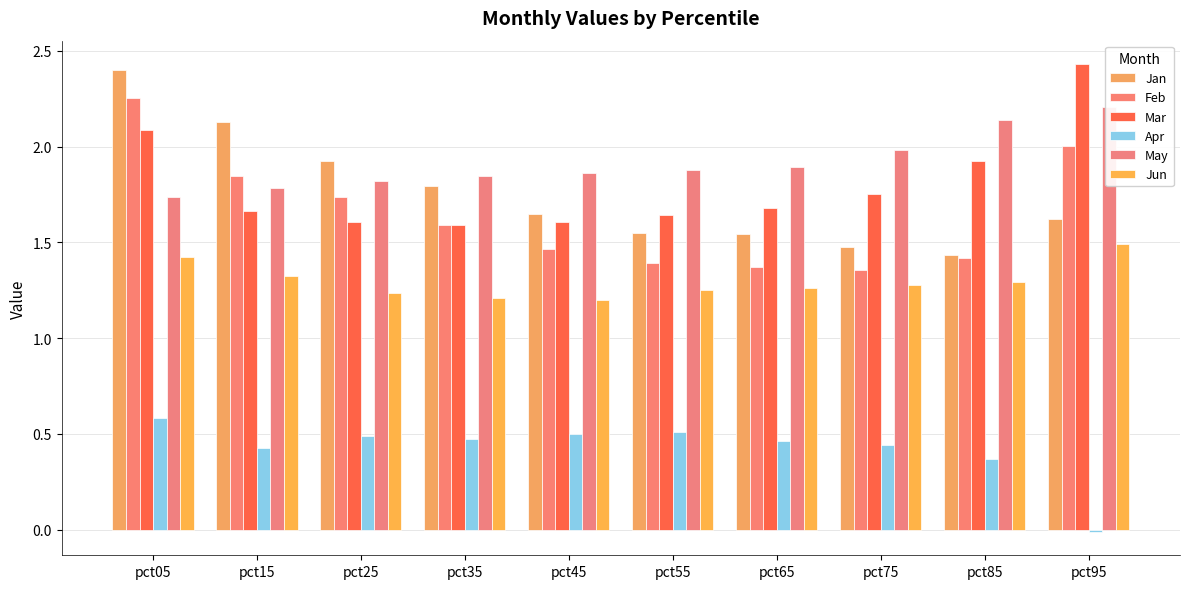

What is the approximate value of Apr at pct25?

0.5